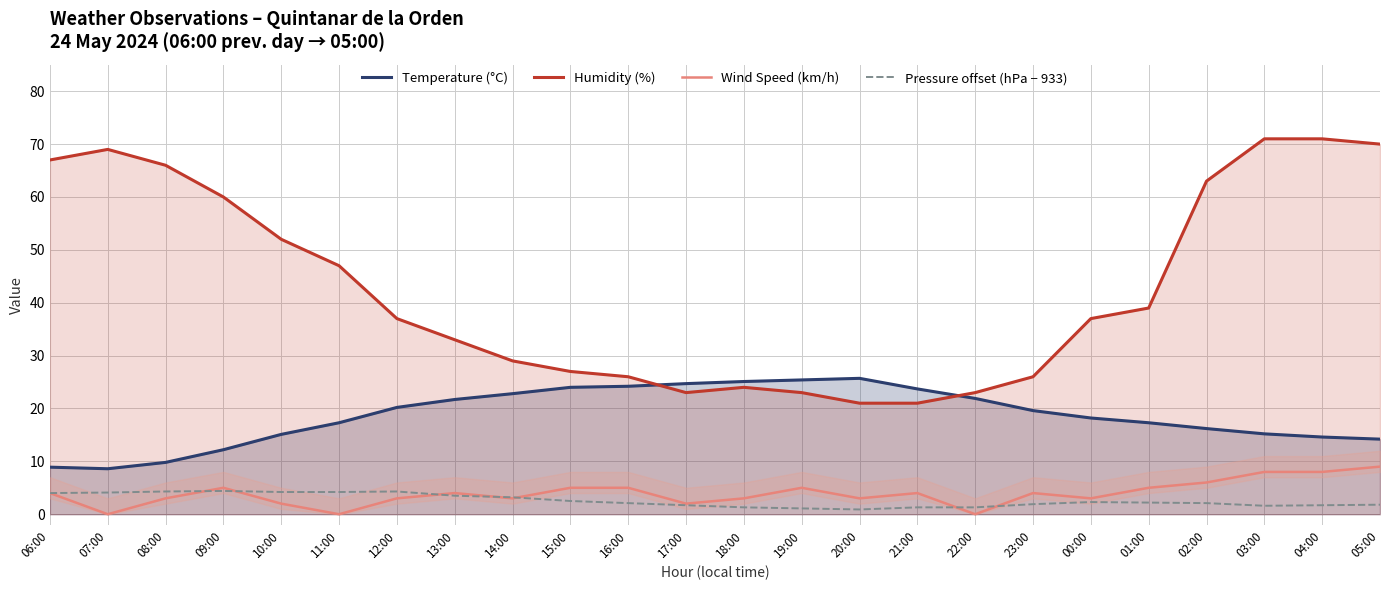

Reading left to right, list all the values displayed in this chart.

Temperature (°C): 8.9	8.6	9.8	12.2	15.1	17.3	20.2	21.7	22.8	24.0	24.2	24.7	25.1	25.4	25.7	23.7	21.9	19.6	18.2	17.3	16.2	15.2	14.6	14.2
Humidity (%): 67.0	69.0	66.0	60.0	52.0	47.0	37.0	33.0	29.0	27.0	26.0	23.0	24.0	23.0	21.0	21.0	23.0	26.0	37.0	39.0	63.0	71.0	71.0	70.0
Wind Speed (km/h): 4.0	0.0	3.0	5.0	2.0	0.0	3.0	4.0	3.0	5.0	5.0	2.0	3.0	5.0	3.0	4.0	0.0	4.0	3.0	5.0	6.0	8.0	8.0	9.0
Pressure offset (hPa − 933): 4.0	4.1	4.3	4.4	4.2	4.2	4.3	3.5	3.2	2.5	2.1	1.7	1.3	1.1	0.9	1.3	1.3	1.9	2.3	2.2	2.1	1.6	1.7	1.8